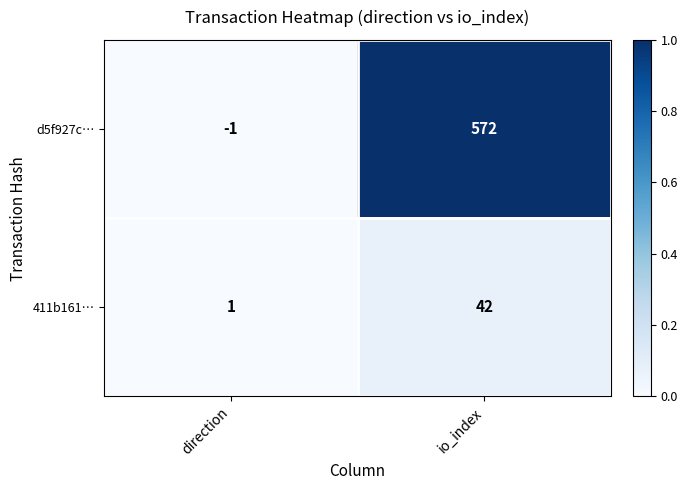

What is the spread (max minus min) of values at io_index?

530